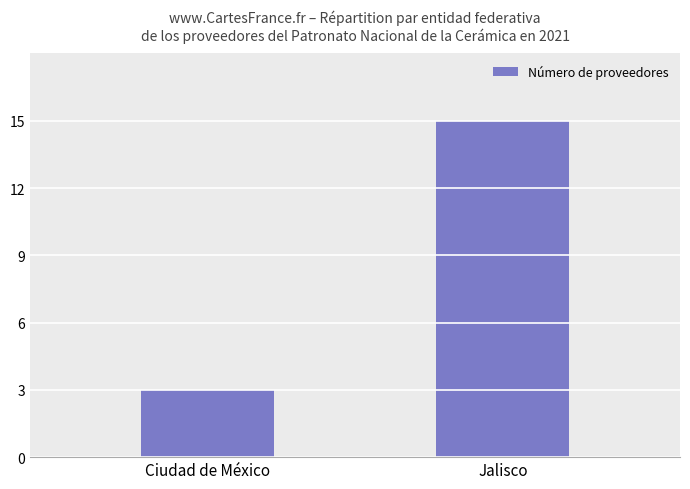

What is the approximate value at Jalisco, to the nearest 5?

15